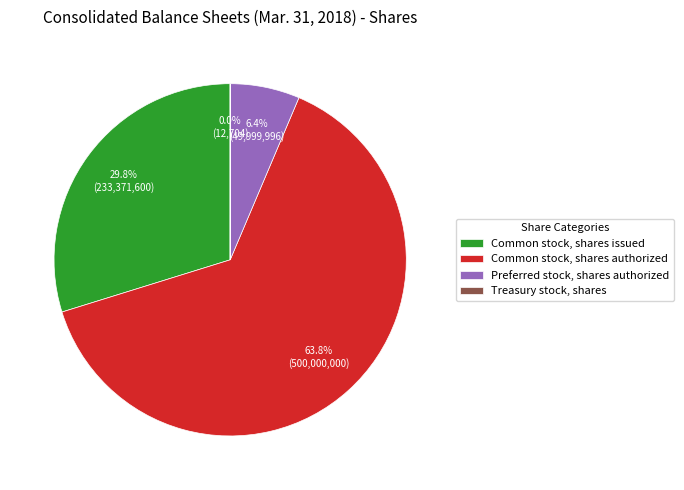

Is it true that Common stock, shares authorized is 54% of the pie?

False